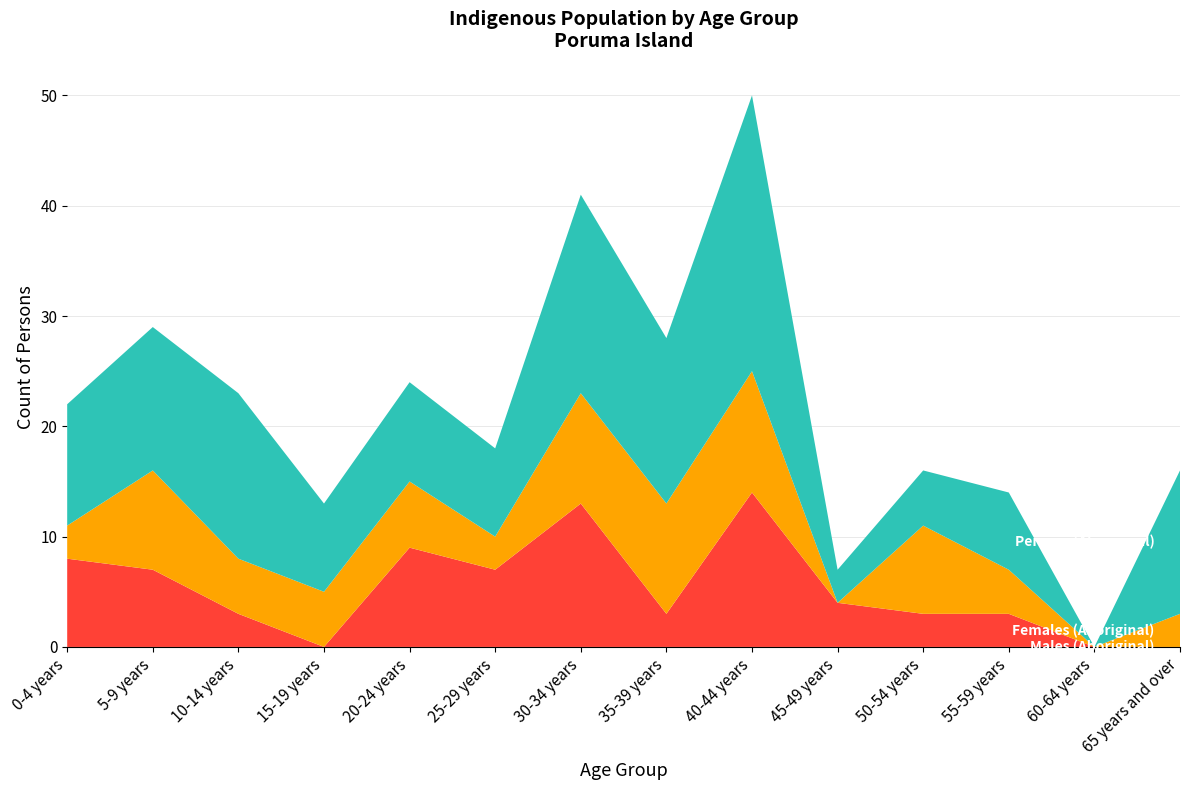

Reading right to left, transcribe all the data shown in this chart.

Males (Aboriginal): 0	0	3	3	4	14	3	13	7	9	0	3	7	8
Females (Aboriginal): 3	0	4	8	0	11	10	10	3	6	5	5	9	3
Persons (Aboriginal): 13	0	7	5	3	25	15	18	8	9	8	15	13	11